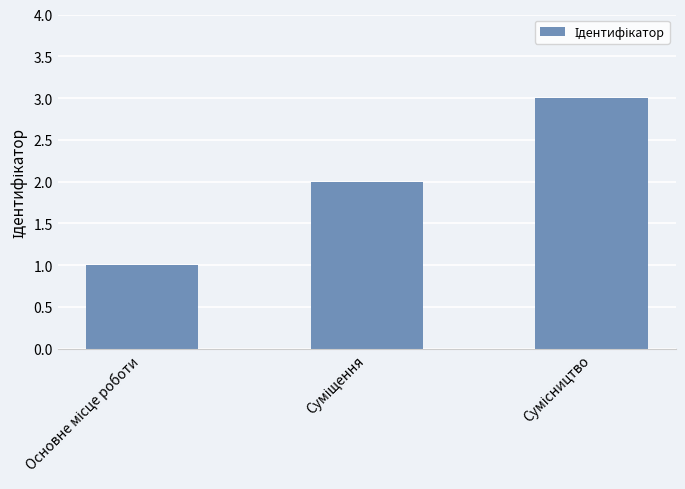

Are the bars grouped side by side (vs. stacked)?

No